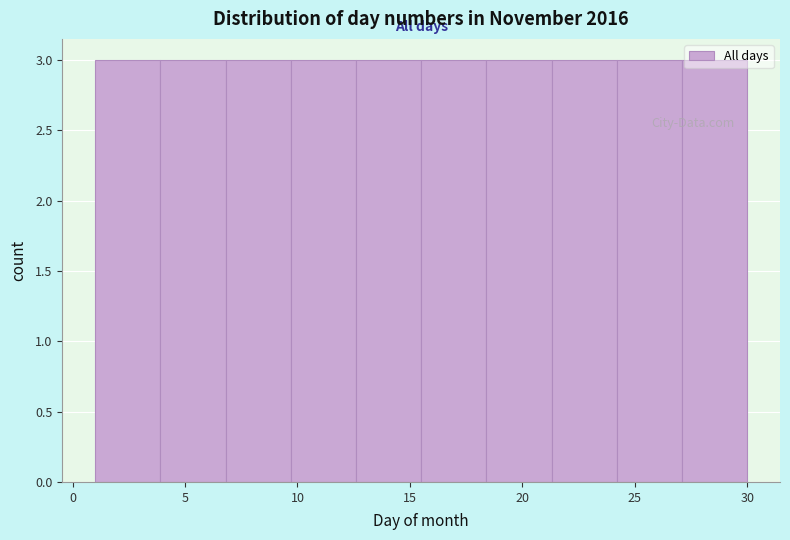

Reading left to right, list every bar in this chart as the range it spans on the x-axis followed by its height. Neither the bar edges nor the heights are printed on the chart, so give them approximately, as read against the axes.

1.0 to 3.9: 3
3.9 to 6.8: 3
6.8 to 9.7: 3
9.7 to 12.6: 3
12.6 to 15.5: 3
15.5 to 18.4: 3
18.4 to 21.3: 3
21.3 to 24.2: 3
24.2 to 27.1: 3
27.1 to 30.0: 3